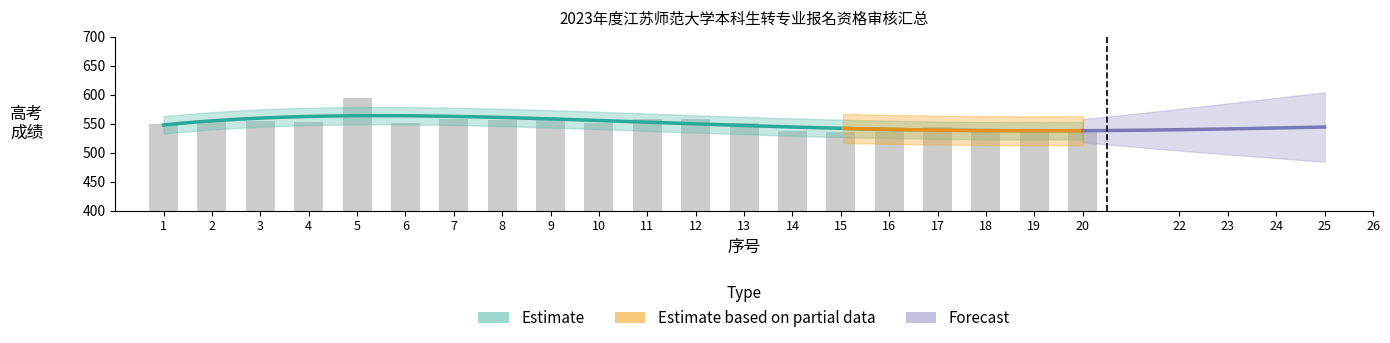

Does the chart contain any negative values?

No